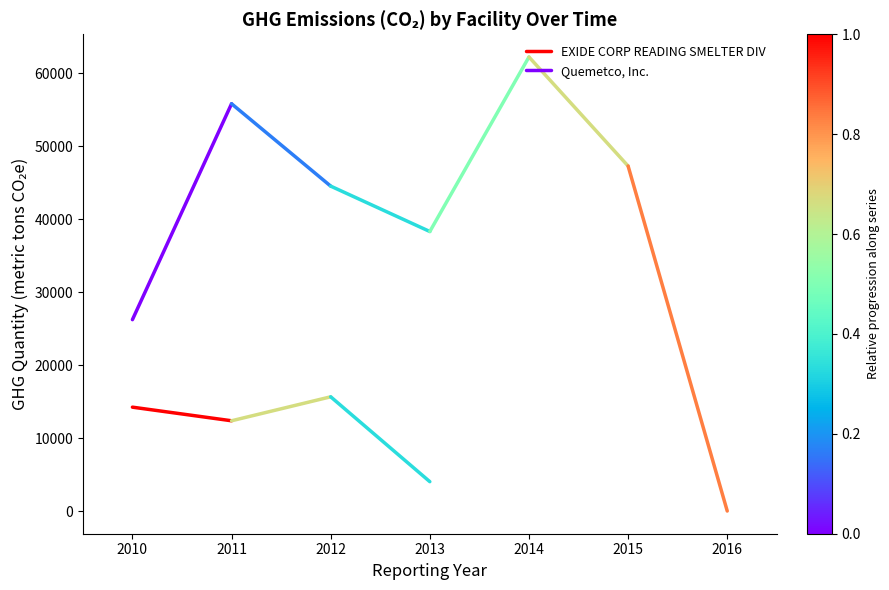

Reading left to right, transcribe all the data shown in this chart.

EXIDE CORP READING SMELTER DIV: 14239.6	12373.3
Quemetco, Inc.: 26236.0	55838.0